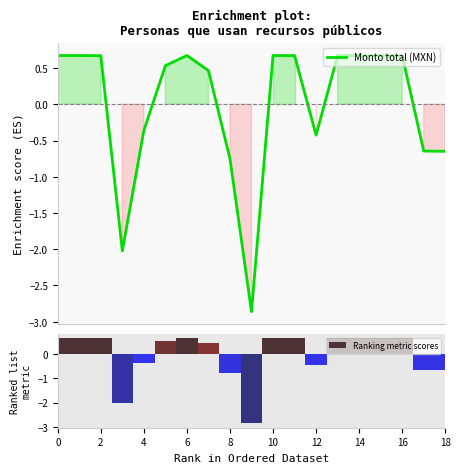

Which series has the largest total across all categories?

Monto total (MXN)